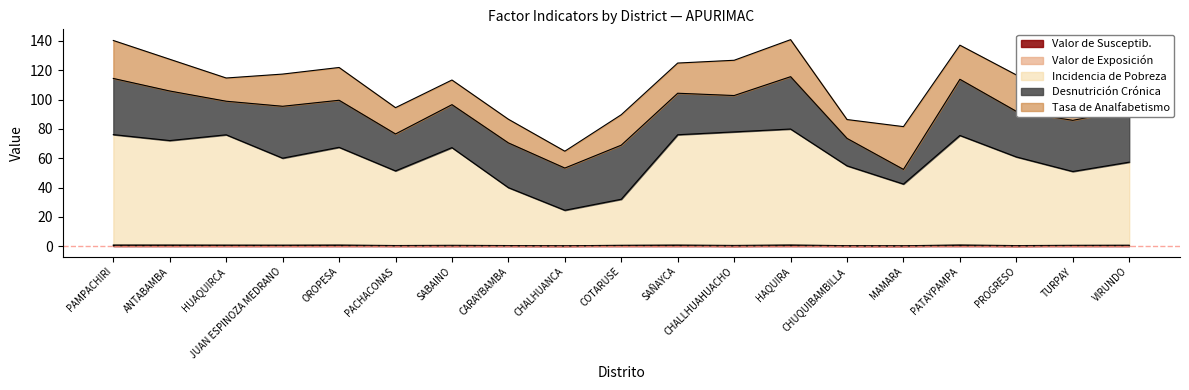

Which series changed the most between PACHACONAS and SAÑAYCA?

Incidencia de Pobreza